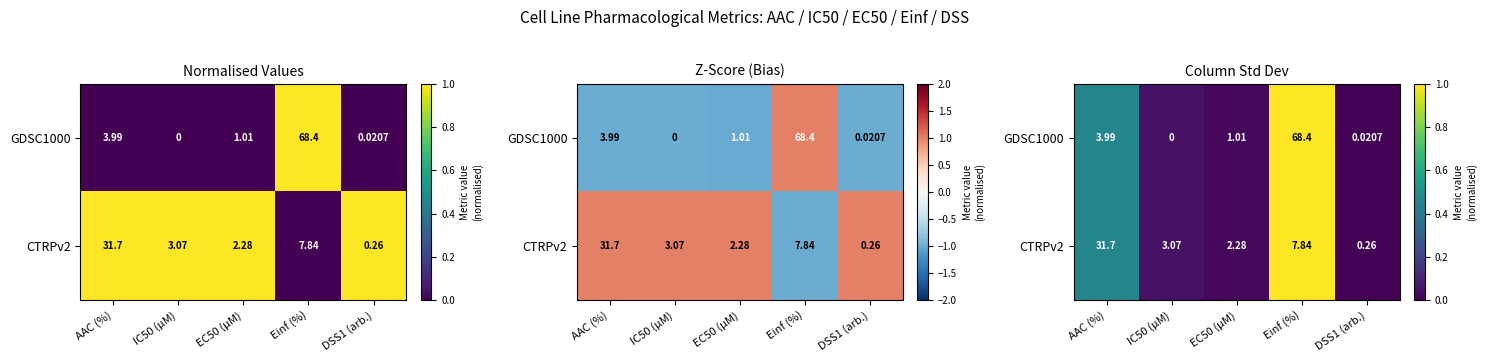

How many series are shown in this chart?

2